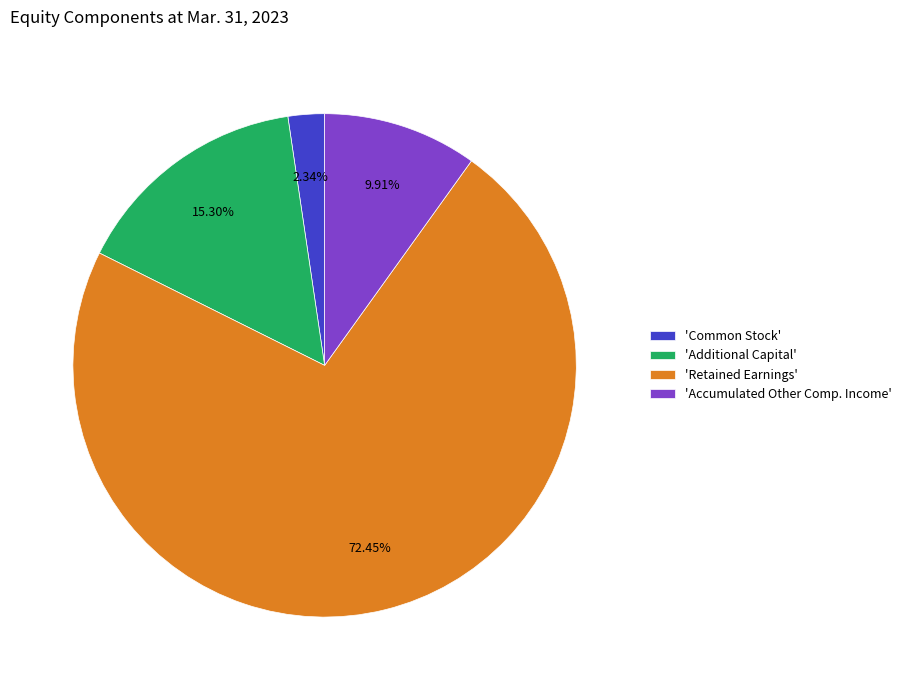

Between 'Common Stock' and 'Additional Capital', which is larger?

'Additional Capital'